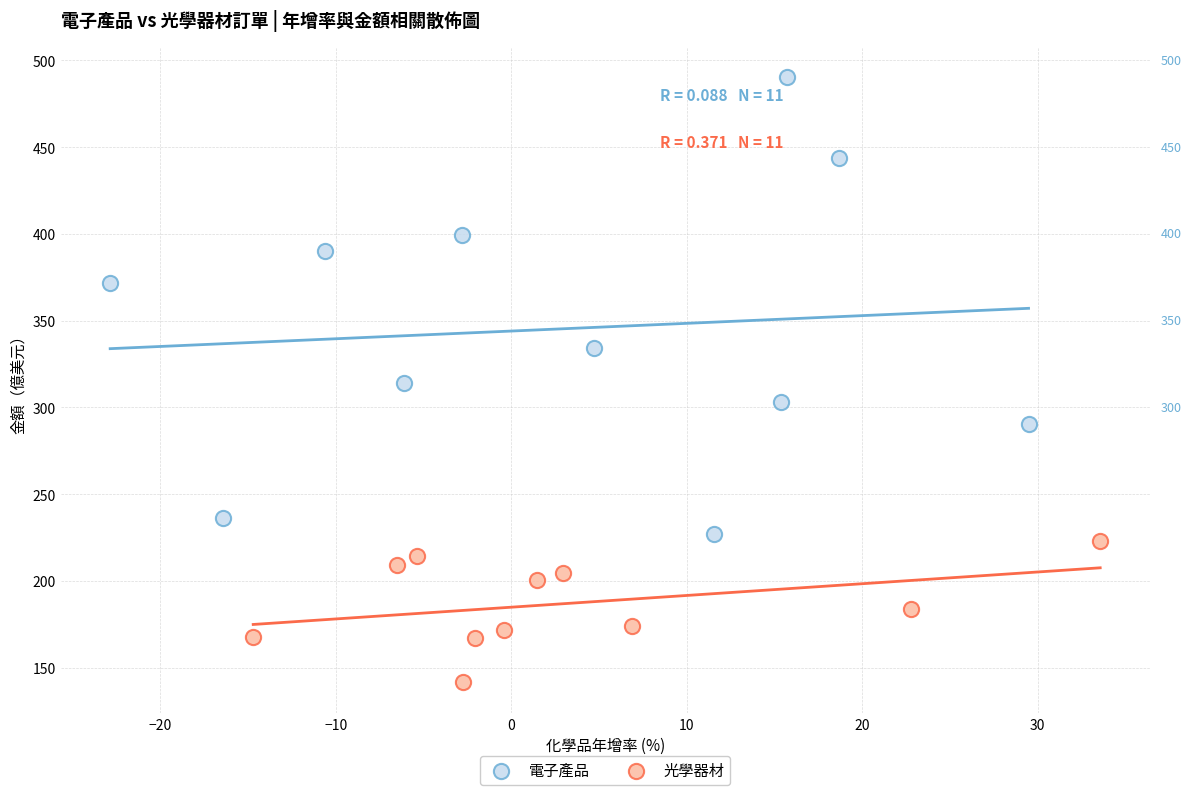

Which series contains the lowest Y value?

光學器材